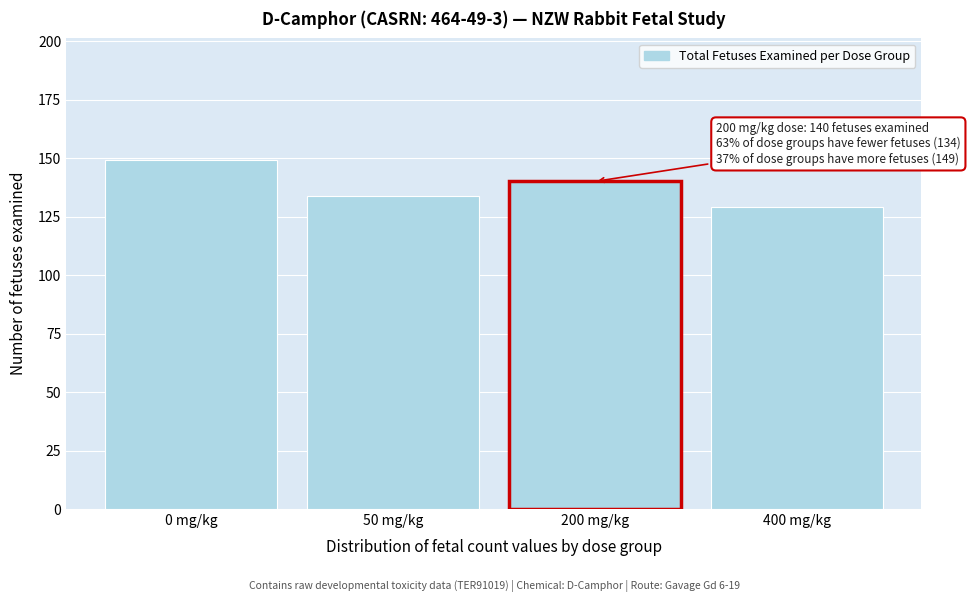

Reading left to right, list all the values displayed in this chart.

149	134	140	129